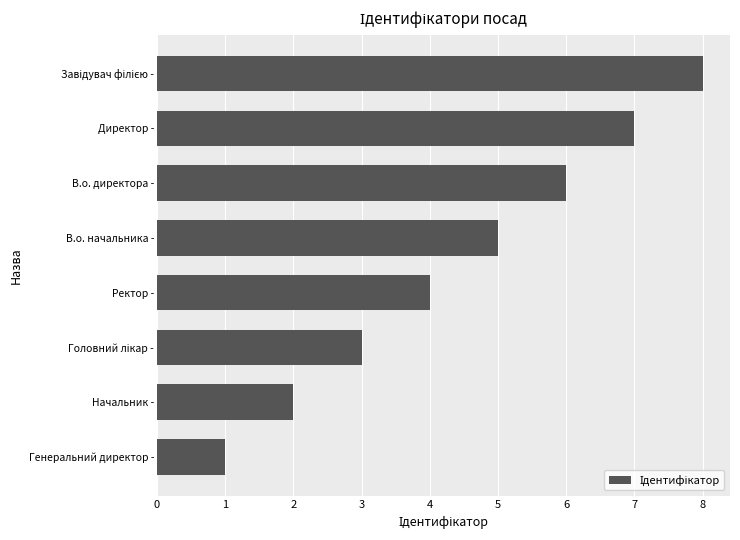

What is the greatest value displayed?

8